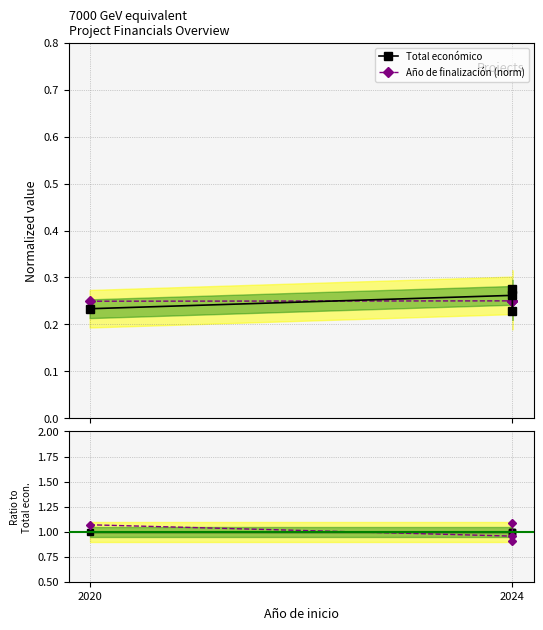

The Año de finalización (norm) series shows 1.1 at 2020. True or false?

True